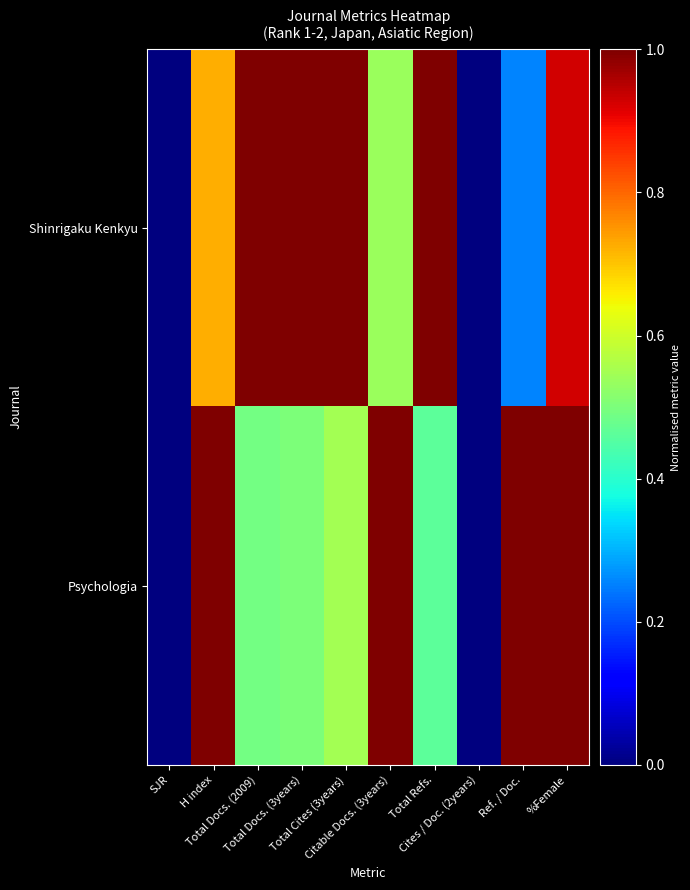

Rank the series by their maximum value, from highest to lowest.

Shinrigaku Kenkyu, Psychologia